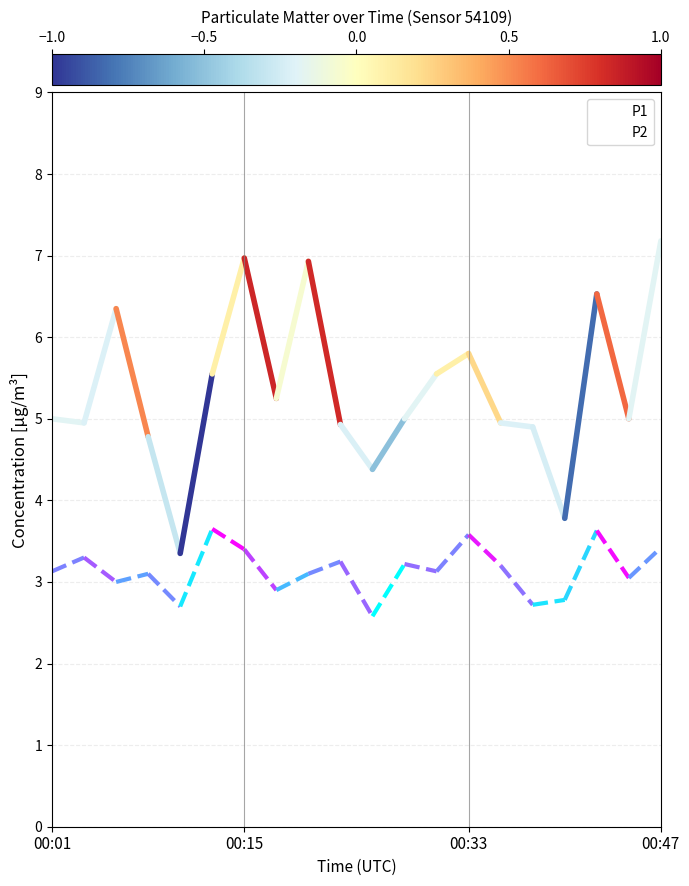

Which series has the largest total across all categories?

P1